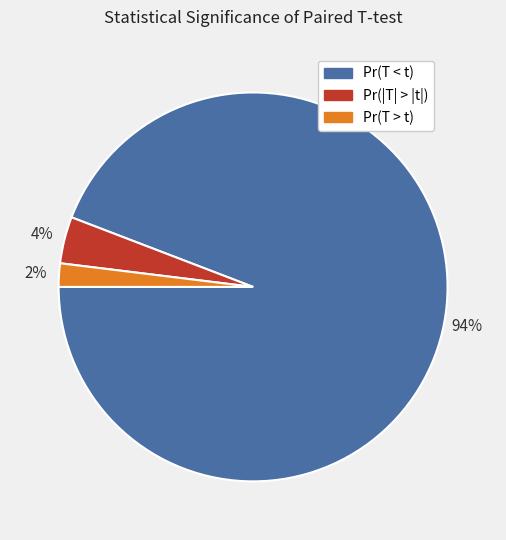

Does Pr(|T| > |t|) account for over 50% of the chart?

No